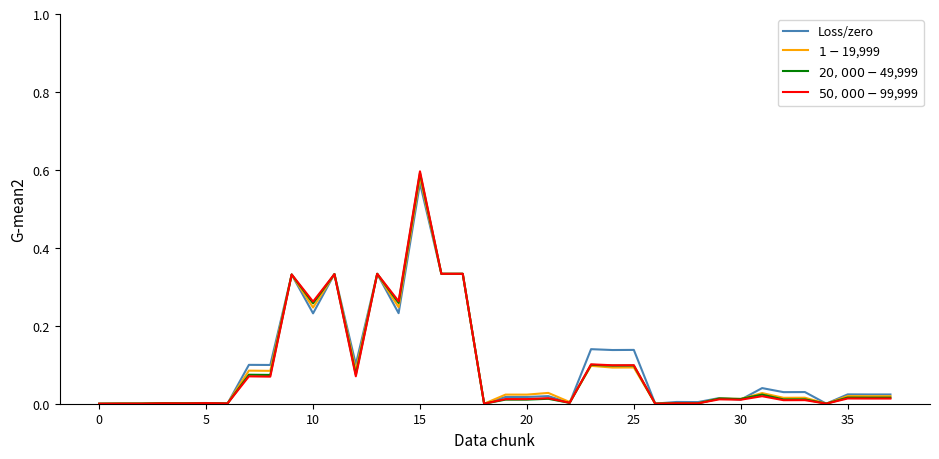

In Loss/zero, how many points are lower than both neighbors (excluding endpoints)?

17